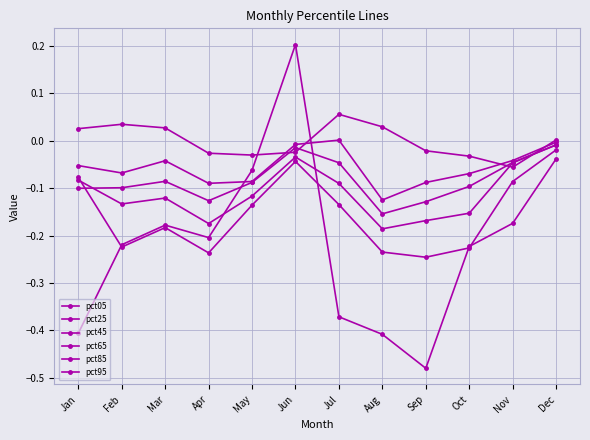

Does the chart have visible grid lines?

Yes